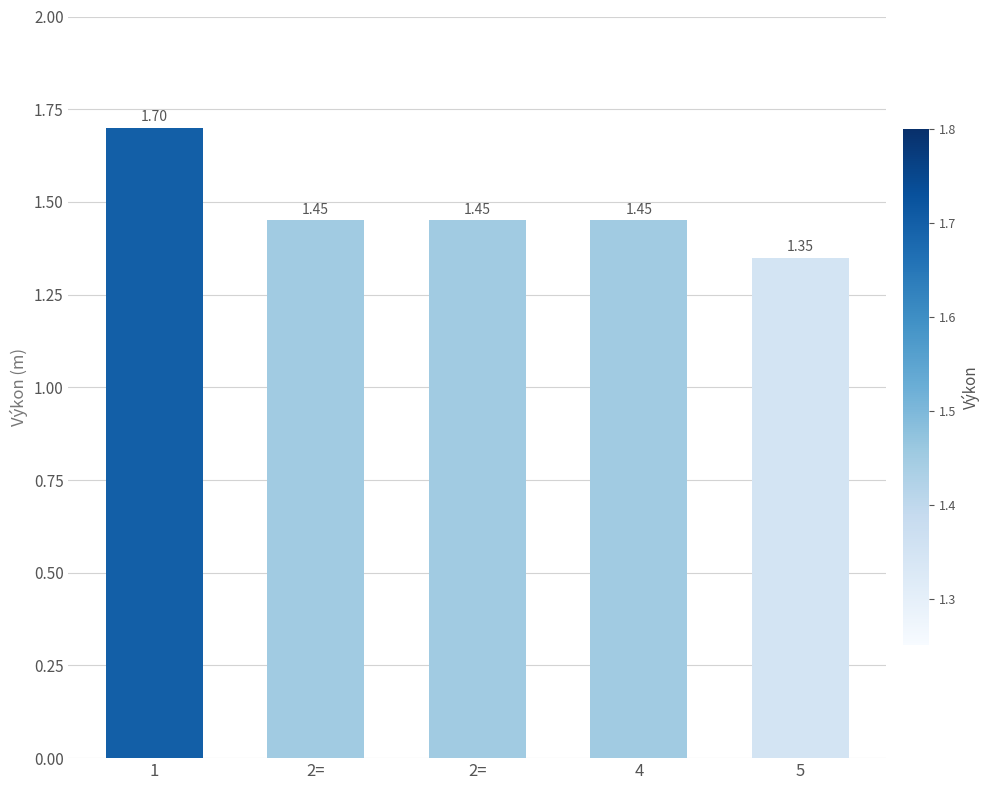

Reading left to right, what are all the values shown in this chart?

1=1.7	2==1.4	2==1.4	4=1.4	5=1.4